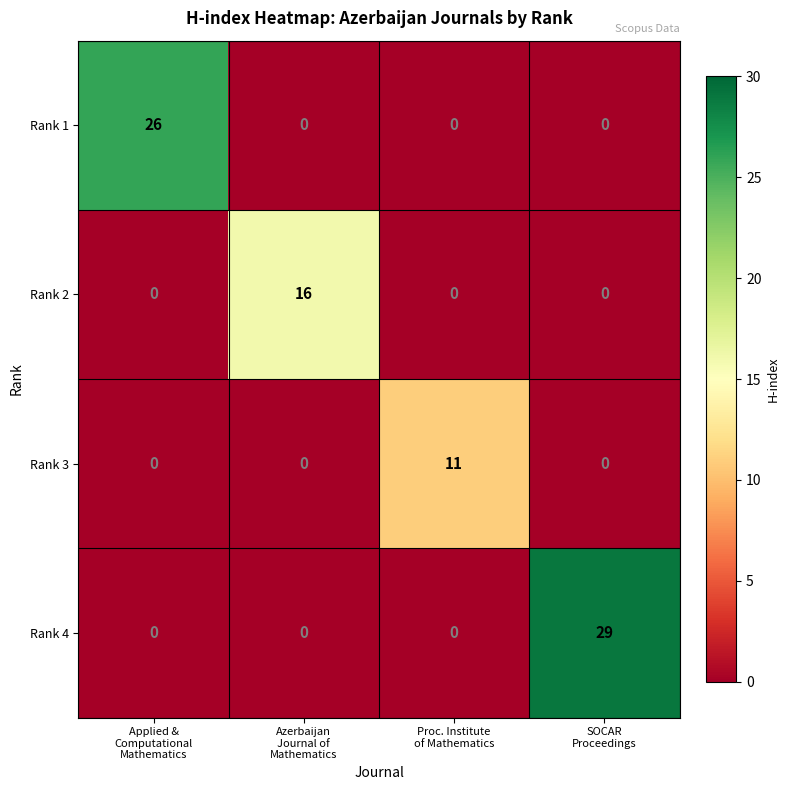

Count the number of data series in this chart.

4